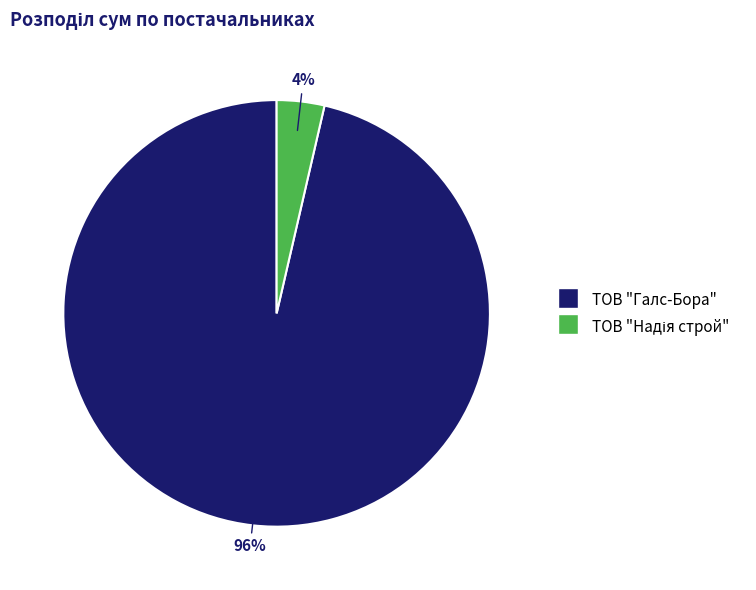

Is there any slice that represents more than half of the pie?

Yes